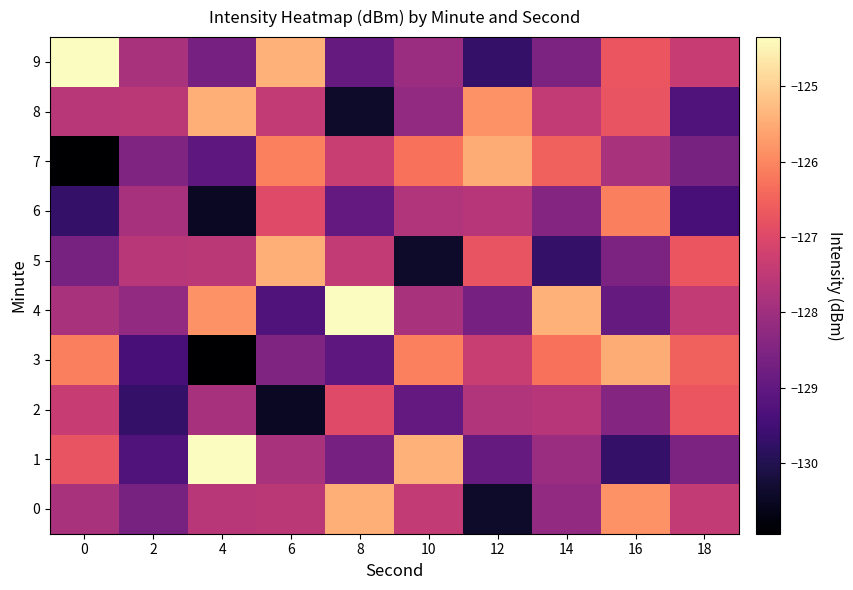

Which label corresponds to the smallest value in the chart?

4